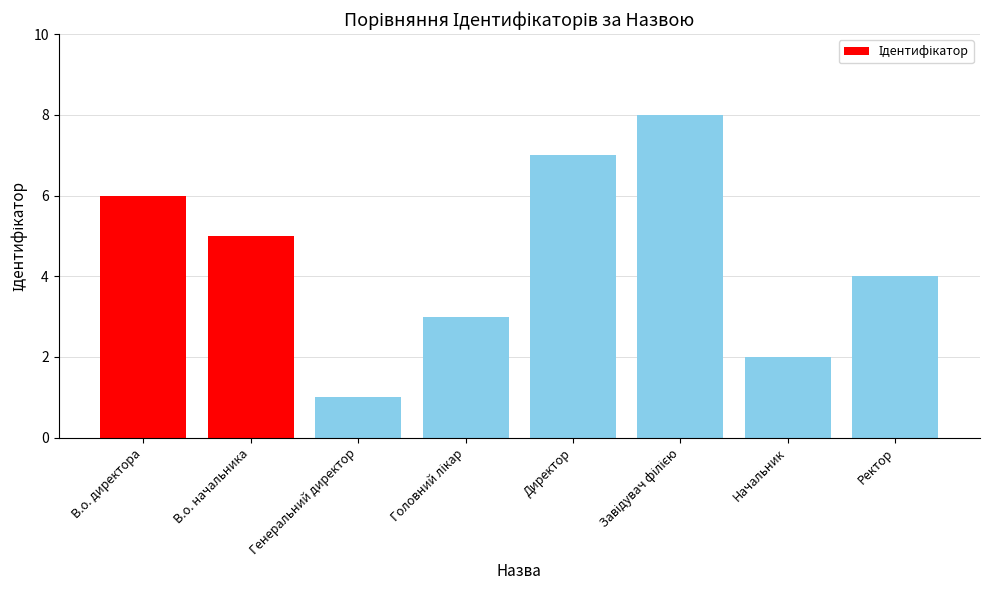

What position from the right is Директор?

4